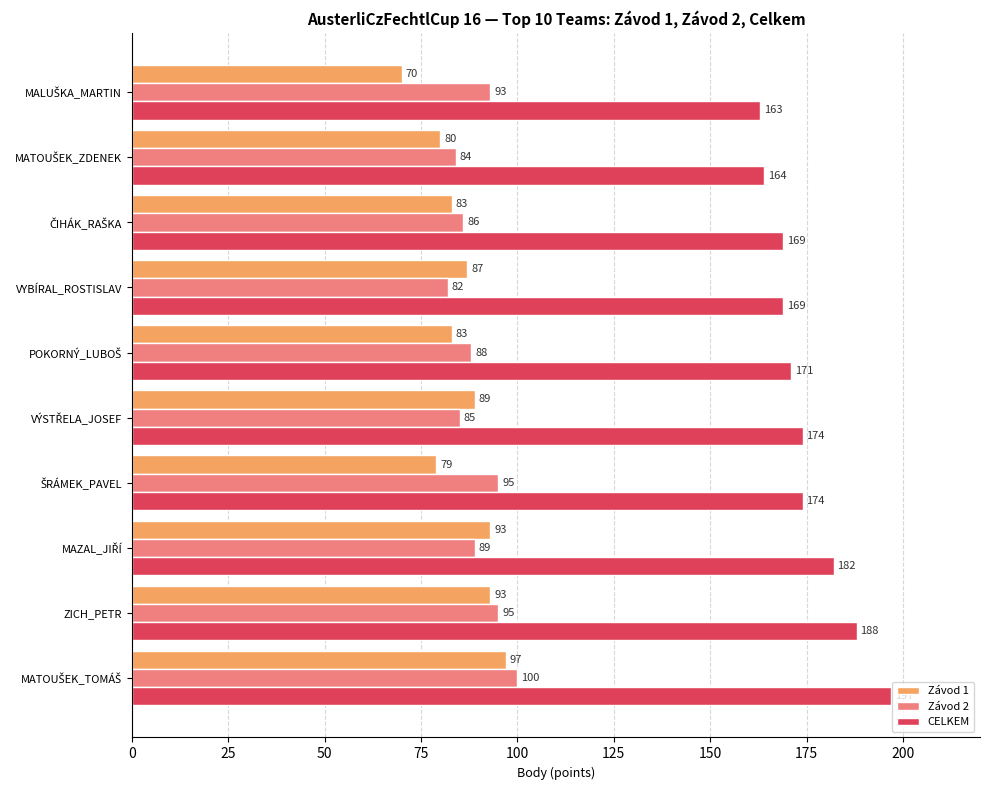

List the series in order of their peak value, lowest first.

Závod 1, Závod 2, CELKEM